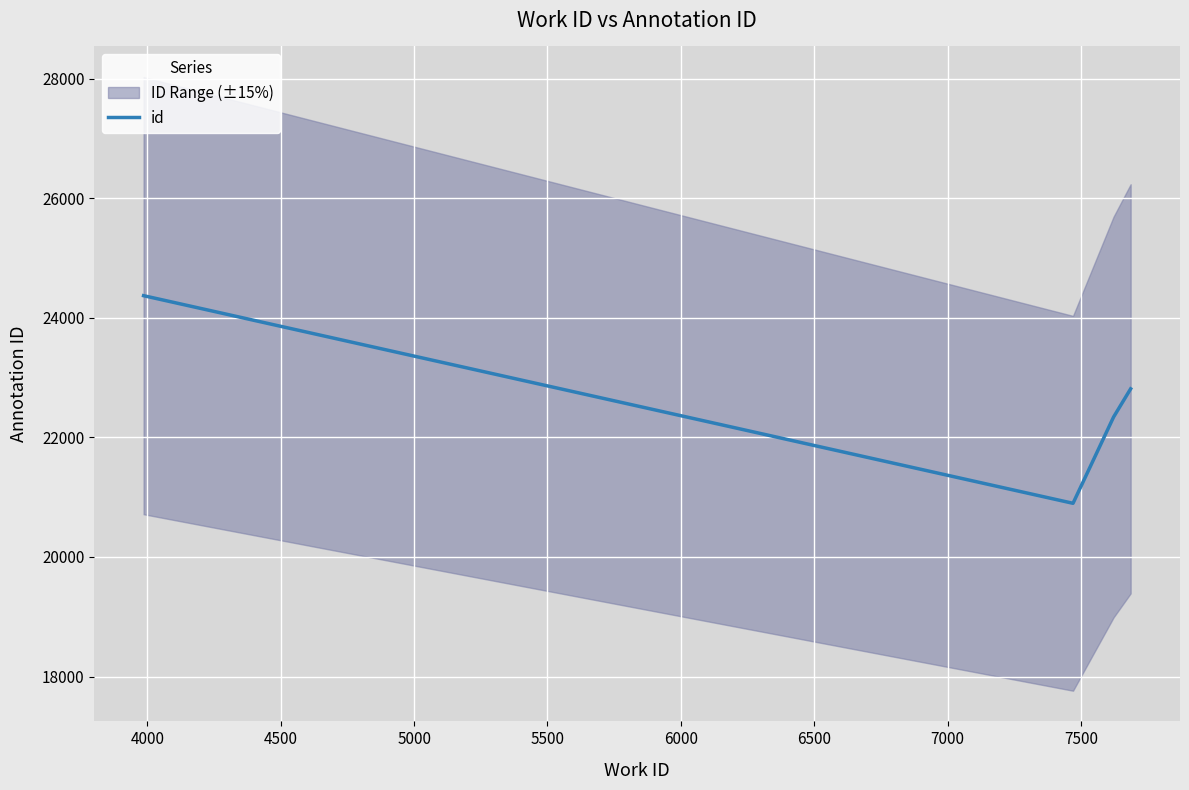

True or false: id has more than 1 interior local peaks.

False